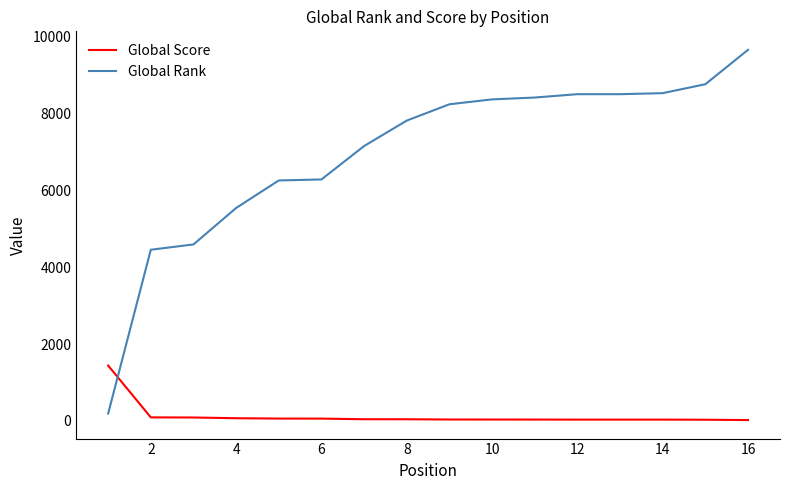

Which series has the largest range (max minus min)?

Global Rank